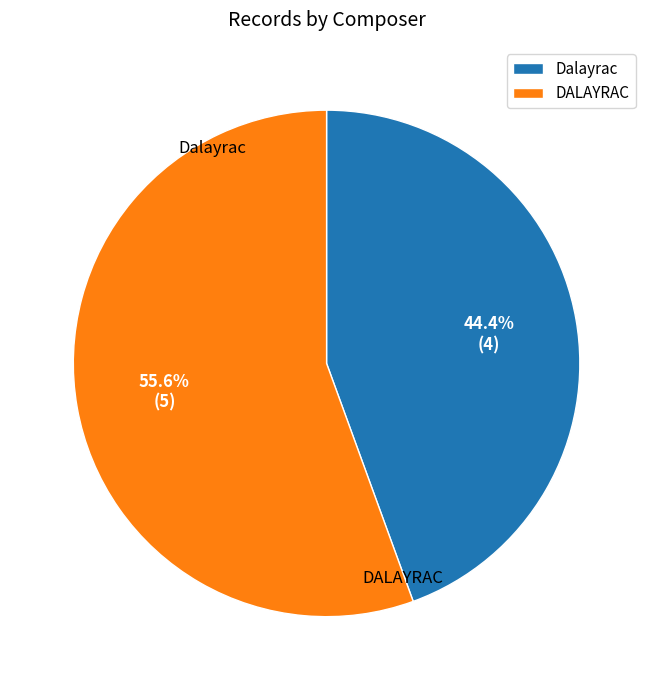

Does Dalayrac represent more than half of the total?

No